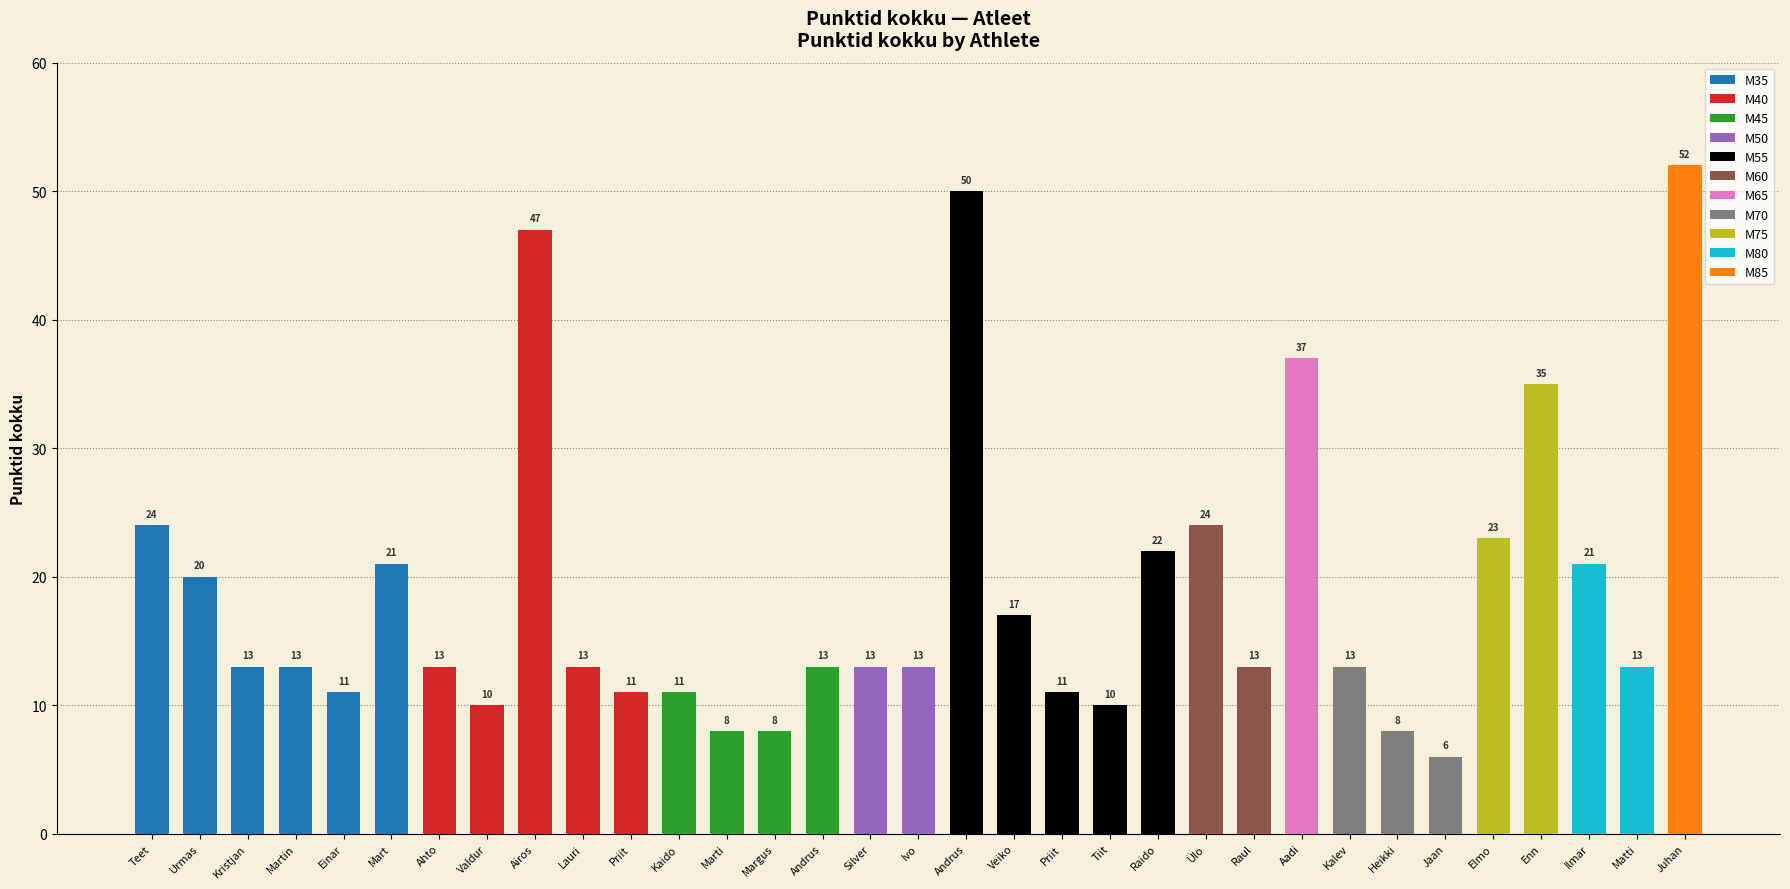

What position from the right is Einar Pihlap?

29